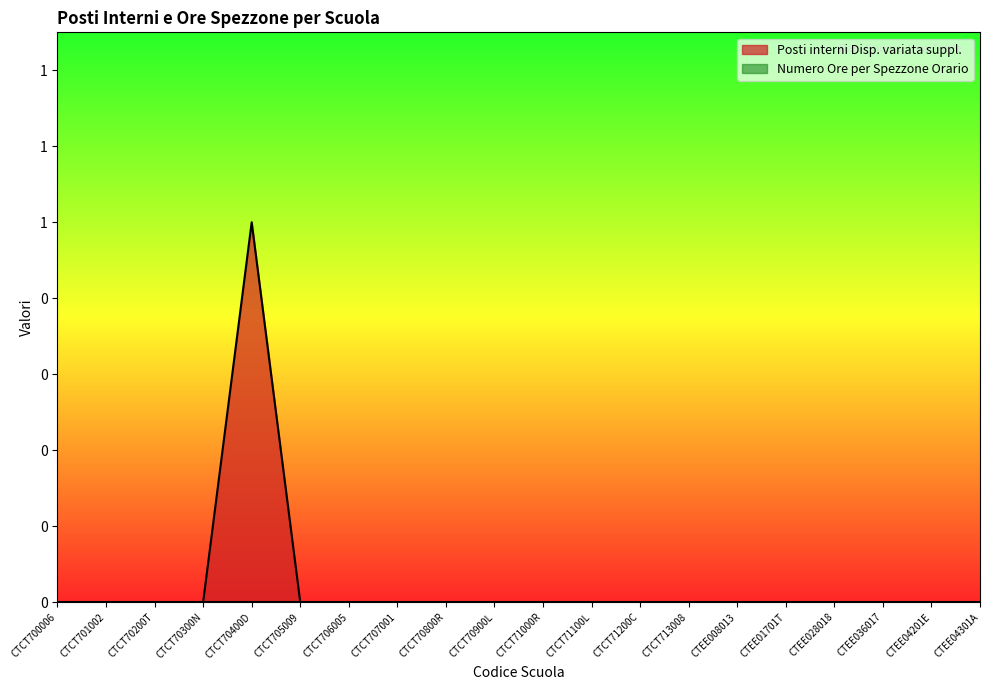

What is the greatest value displayed?

1